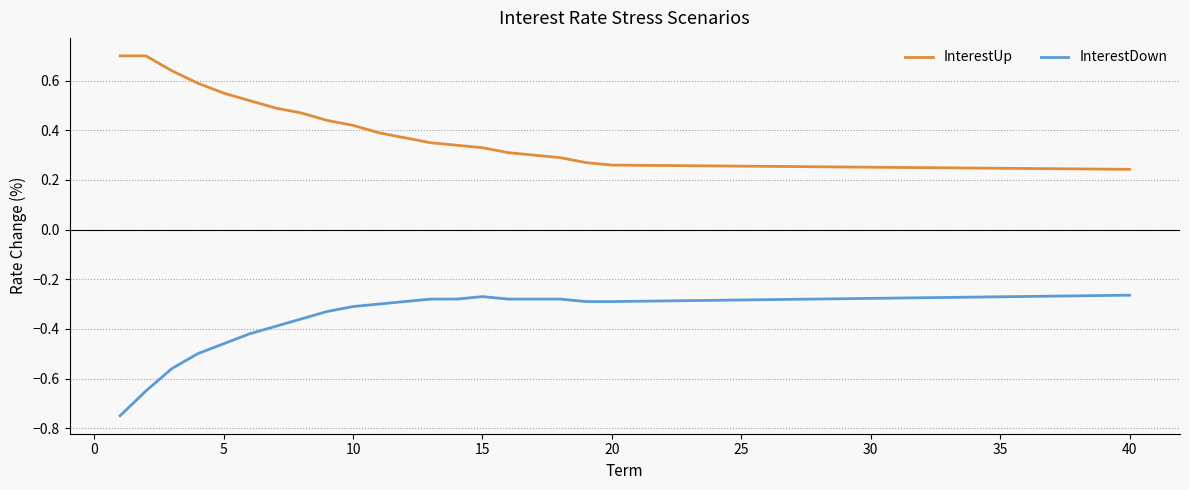

Which series has the largest total across all categories?

InterestUp